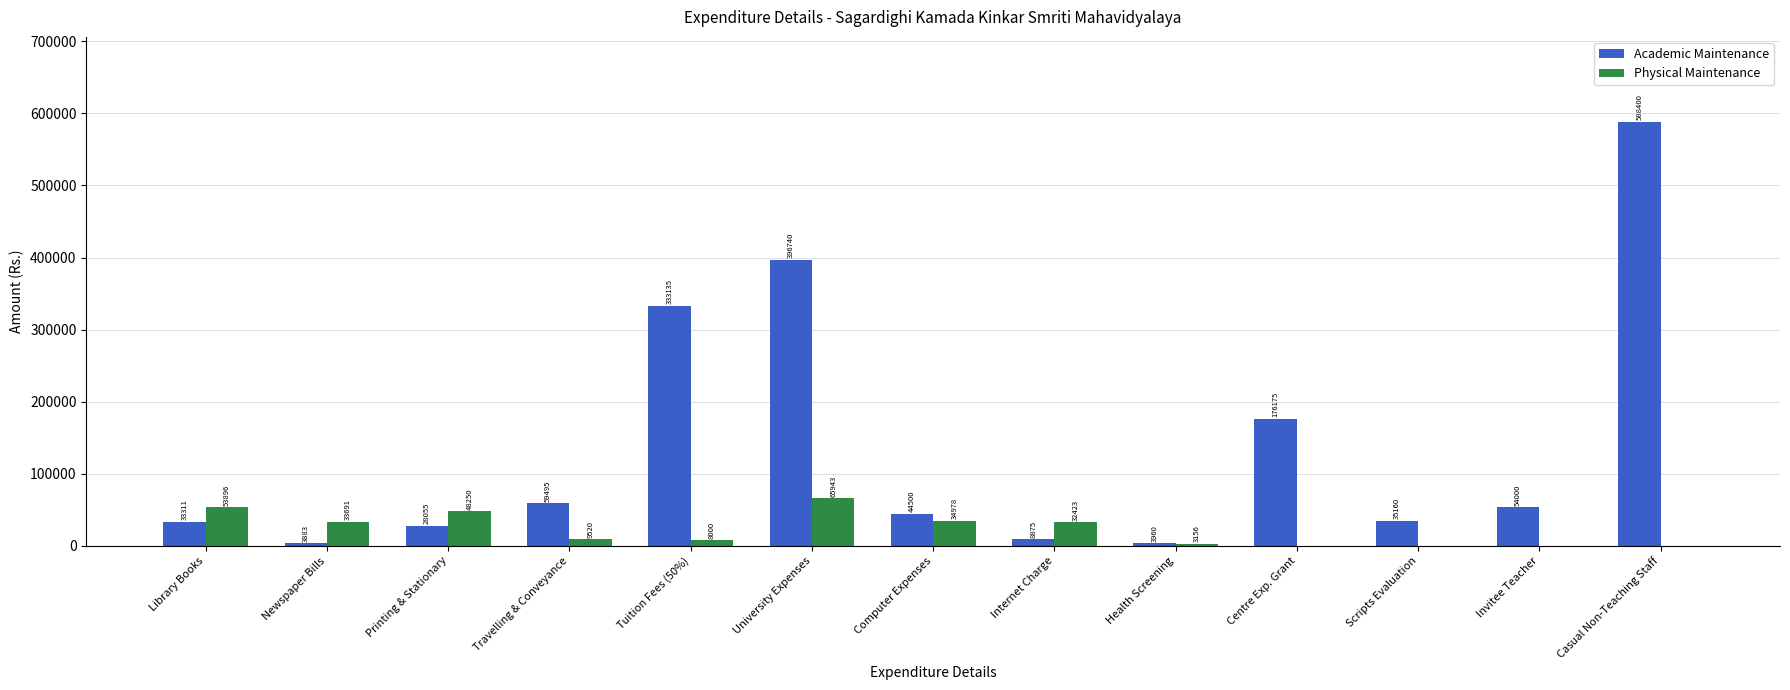

Between Newspaper Bills and Internet Charge, which series saw the biggest shift?

Academic Maintenance